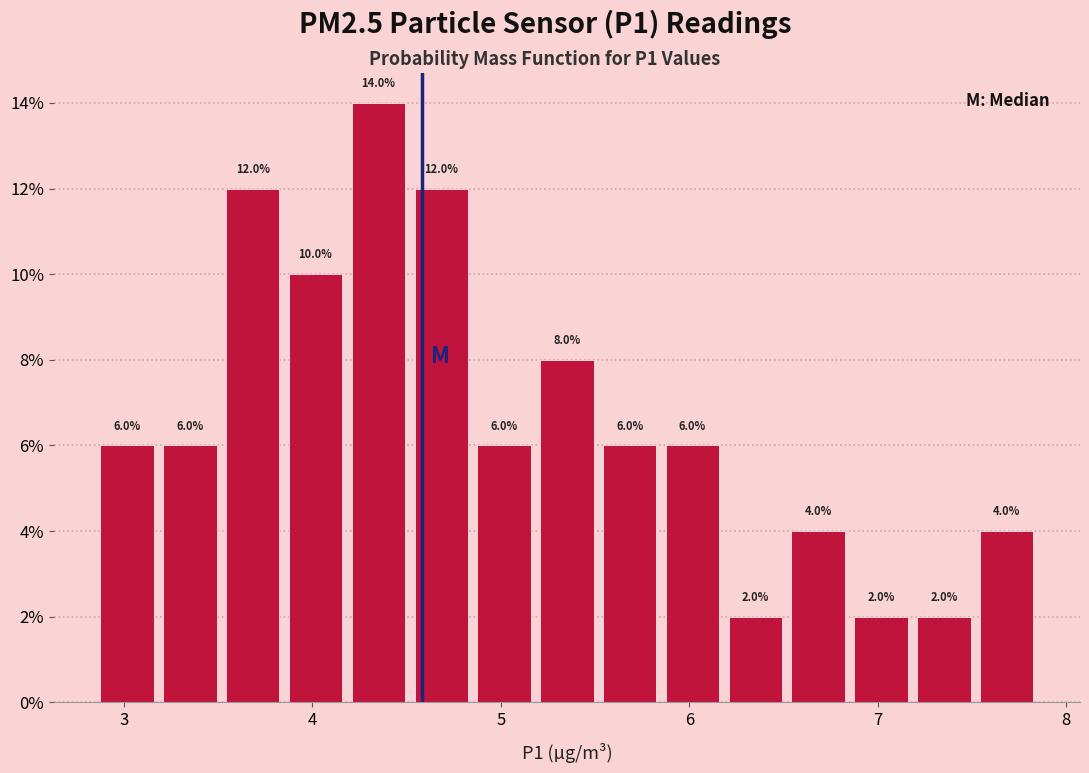

Around what value on the x-axis is the tallest bar? Give the approximate position of its centre, as read against the axis.

4.4